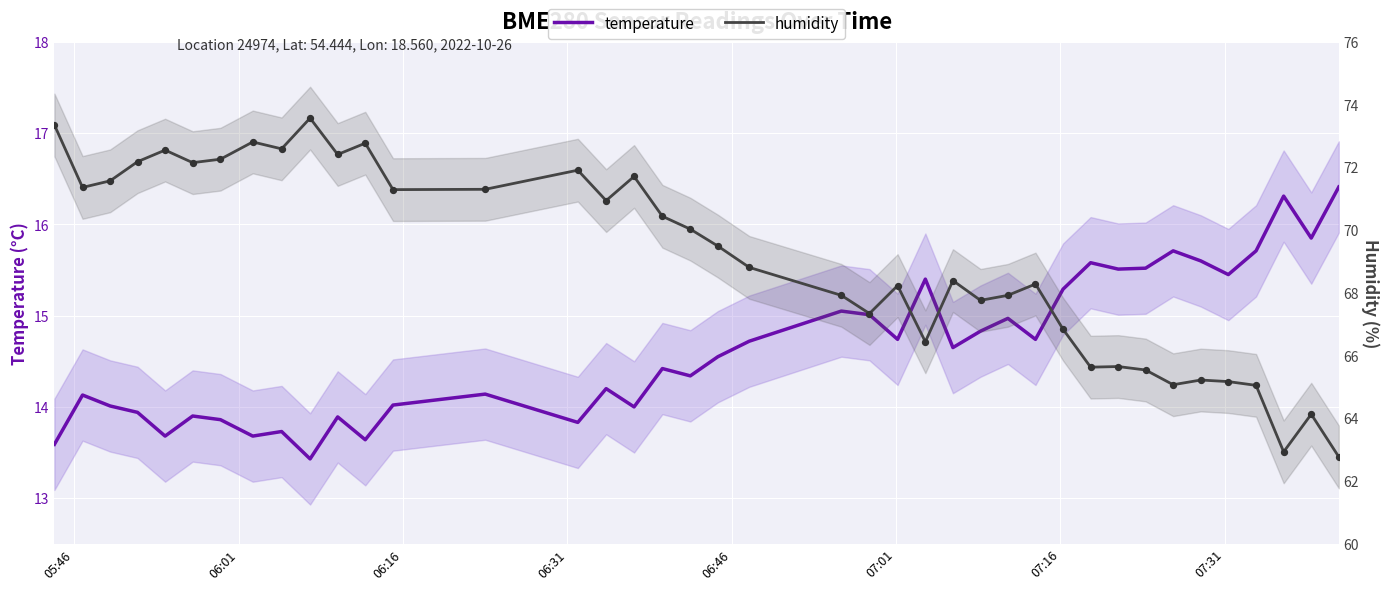

Which series contains the highest Y value?

humidity